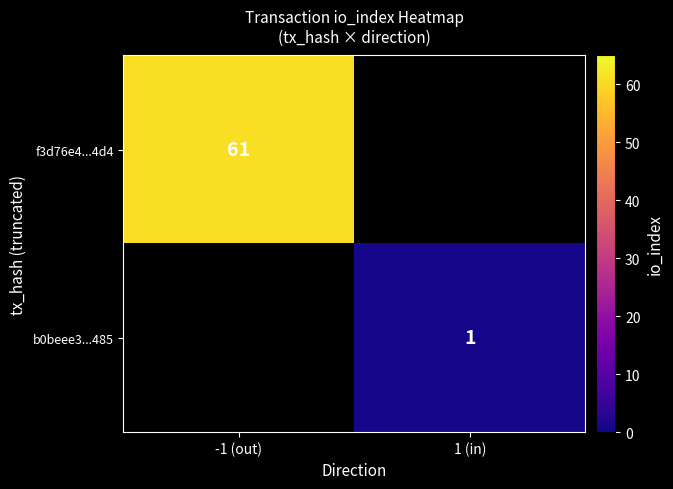

At which category does the chart reach its minimum across all series?

1 (in)